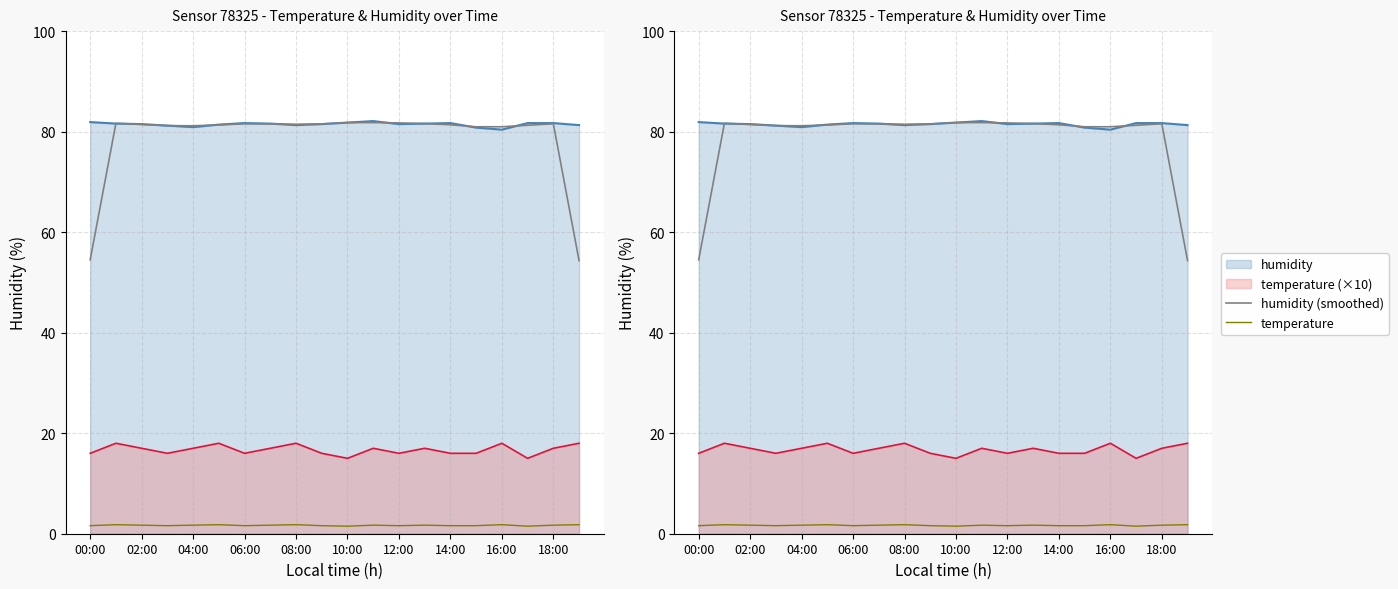

What is the spread (max minus min) of values at 12:00?

80.1